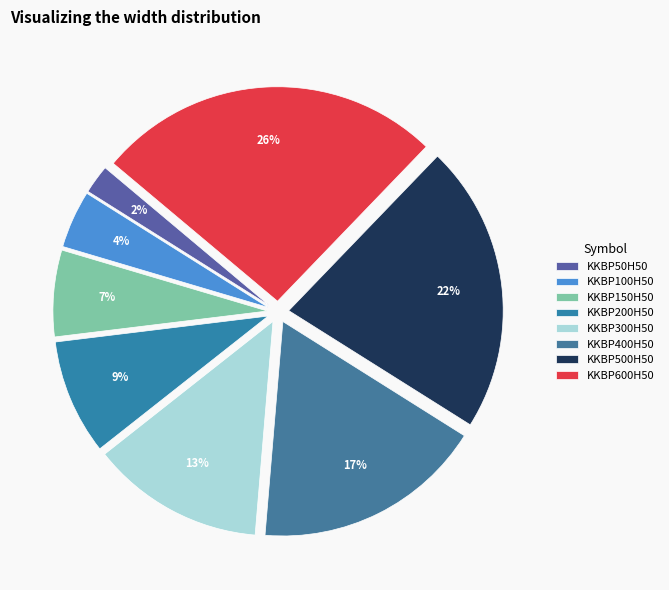

True or false: KKBP500H50 accounts for 16% of the total.

False